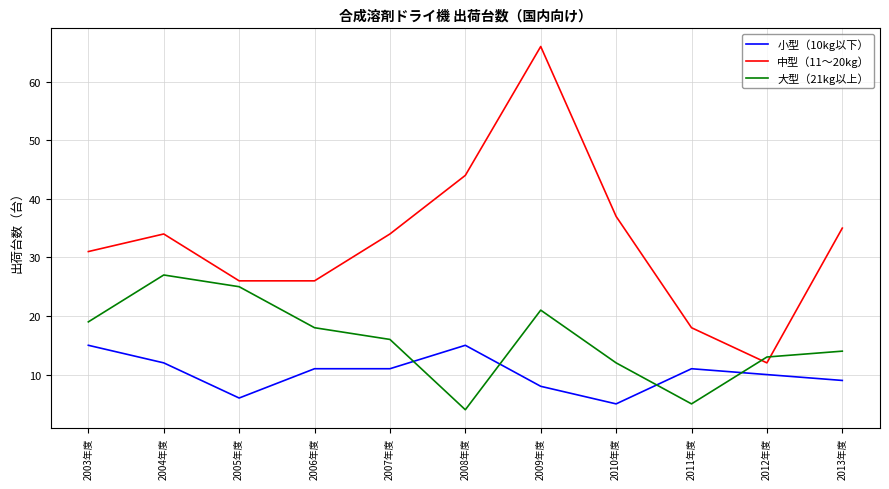

In 大型（21kg以上）, how many points are lower than both neighbors (excluding endpoints)?

2